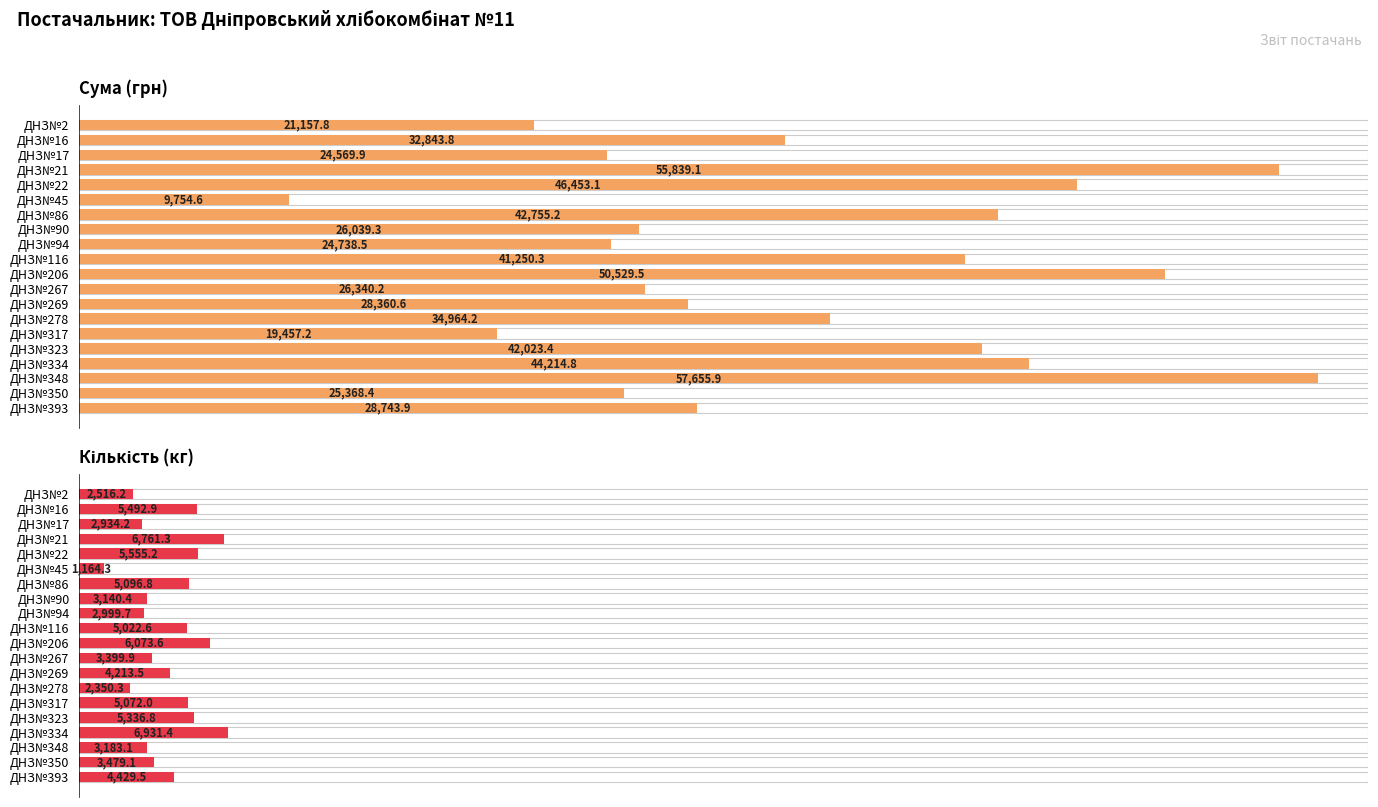

Rank the series by their maximum value, from lowest to highest.

Кількість (кг), Сума (грн)